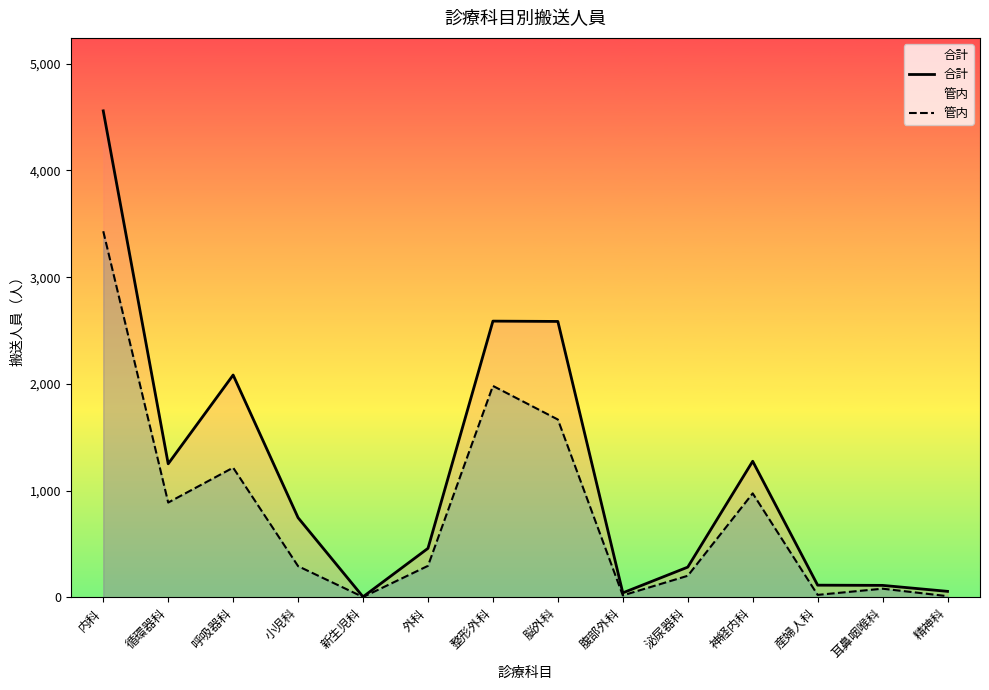

Between 呼吸器科 and 泌尿器科, which series saw the biggest shift?

合計